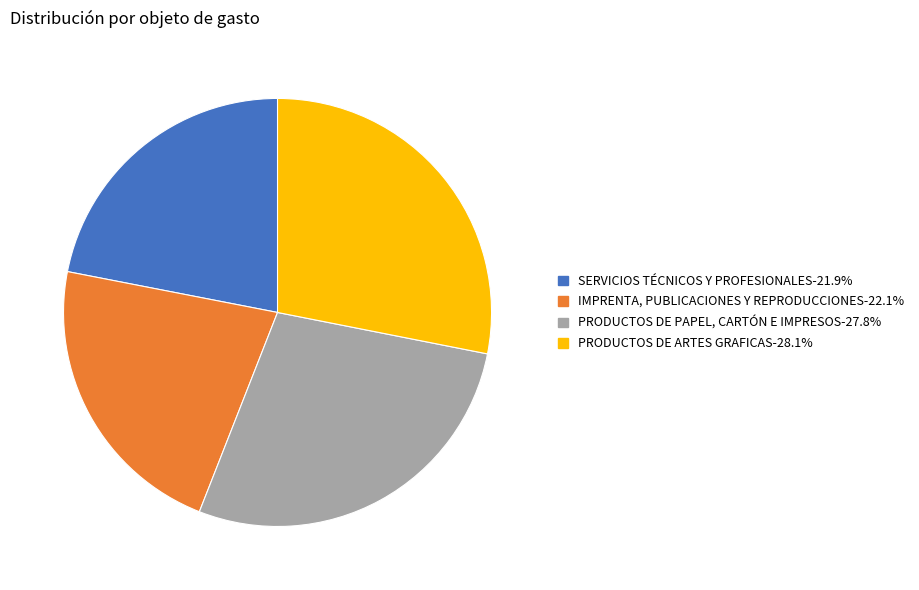

Do IMPRENTA, PUBLICACIONES Y REPRODUCCIONES and SERVICIOS TÉCNICOS Y PROFESIONALES together represent more than half of the pie?

No